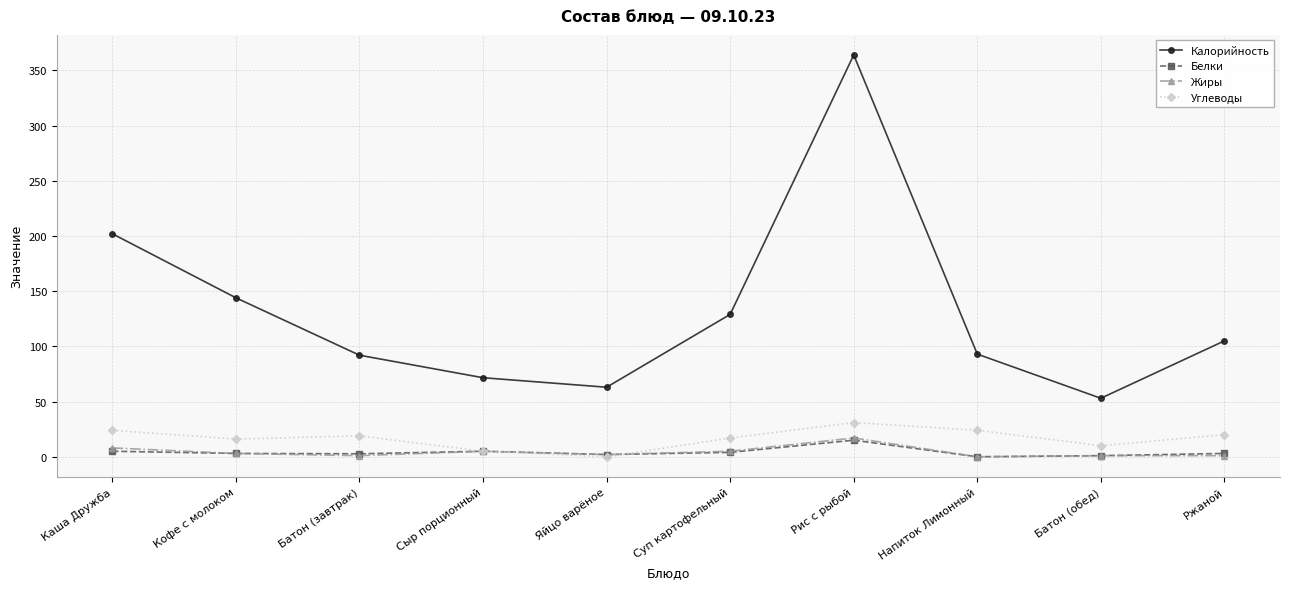

What is the label of the 4th point from the right?

Рис с рыбой